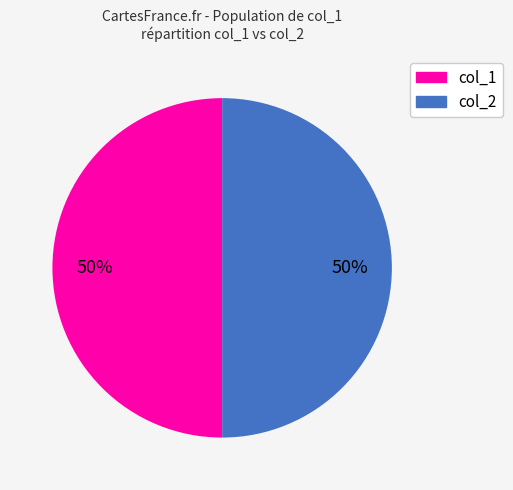

Do col_1 and col_2 together represent more than half of the pie?

Yes